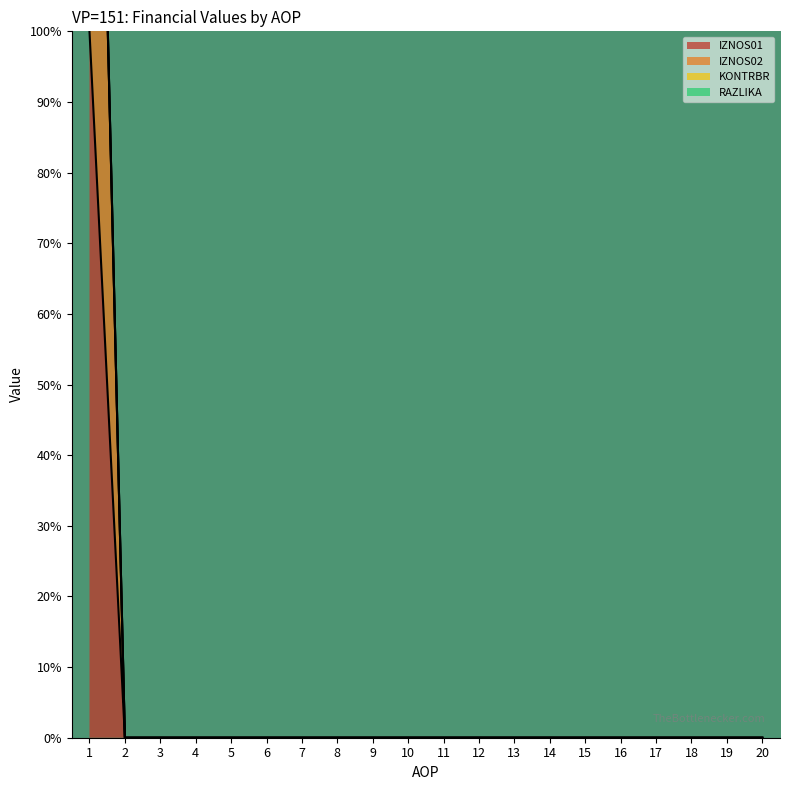

The IZNOS02 series shows 52.2 at 10. True or false?

False